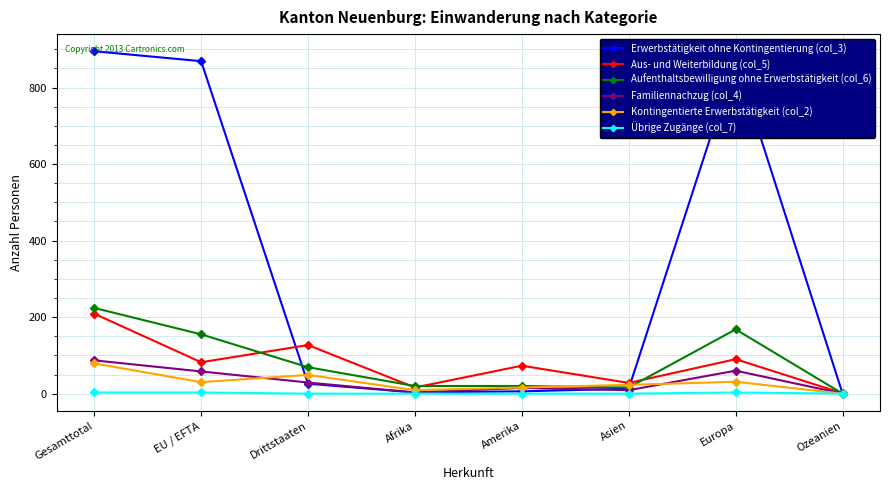

What value does the Aus- und Weiterbildung (col_5) series have at Asien?

28